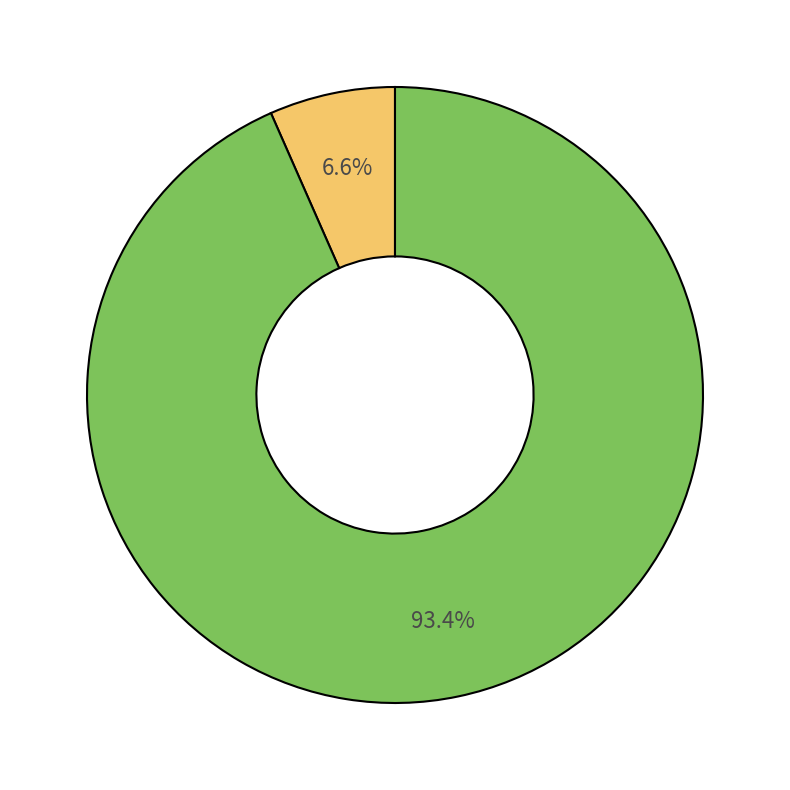

Is there a majority slice in this chart?

Yes